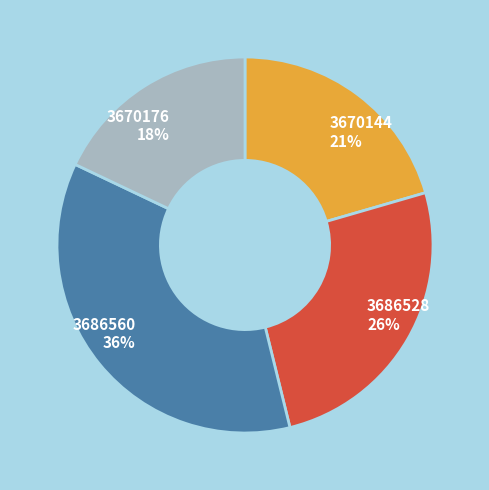

What is the largest slice in the pie chart?

3686560